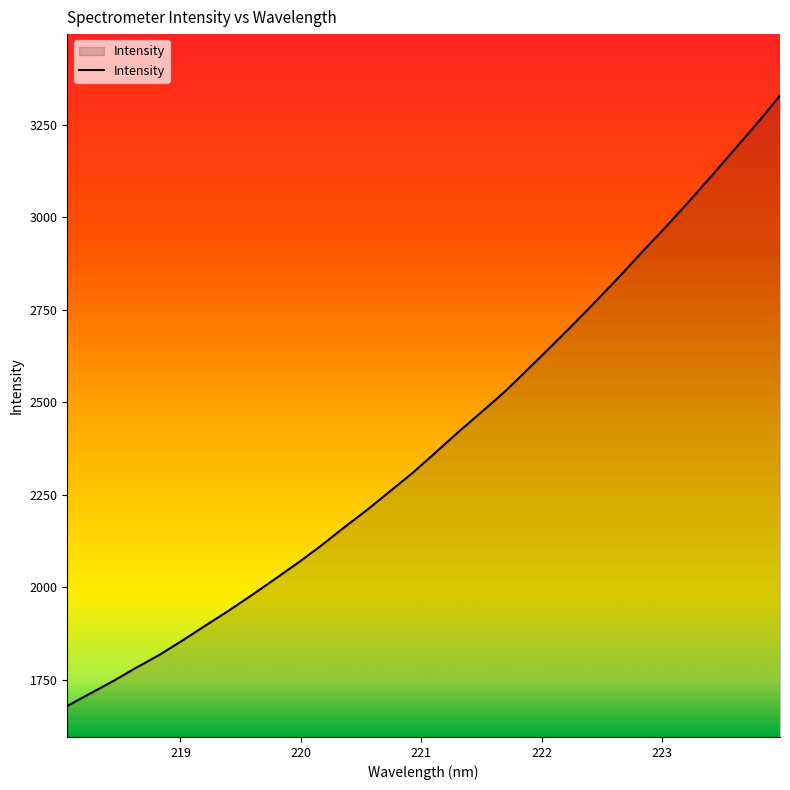

How many lines are shown in the chart?

1